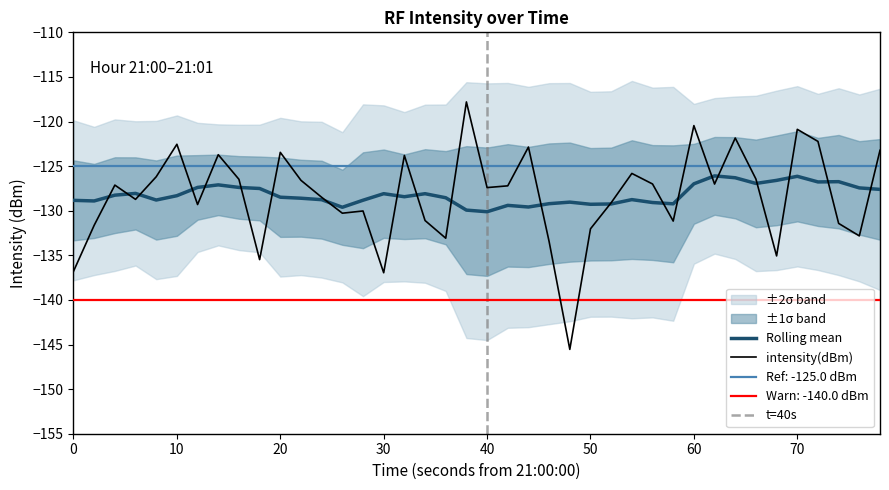

What is the difference between the maximum and minimum values?

27.7